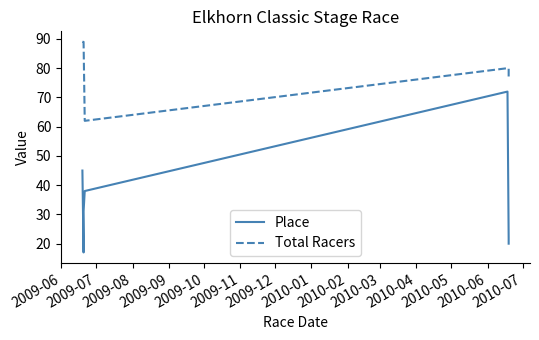

True or false: Total Racers and Place cross at least once.

False